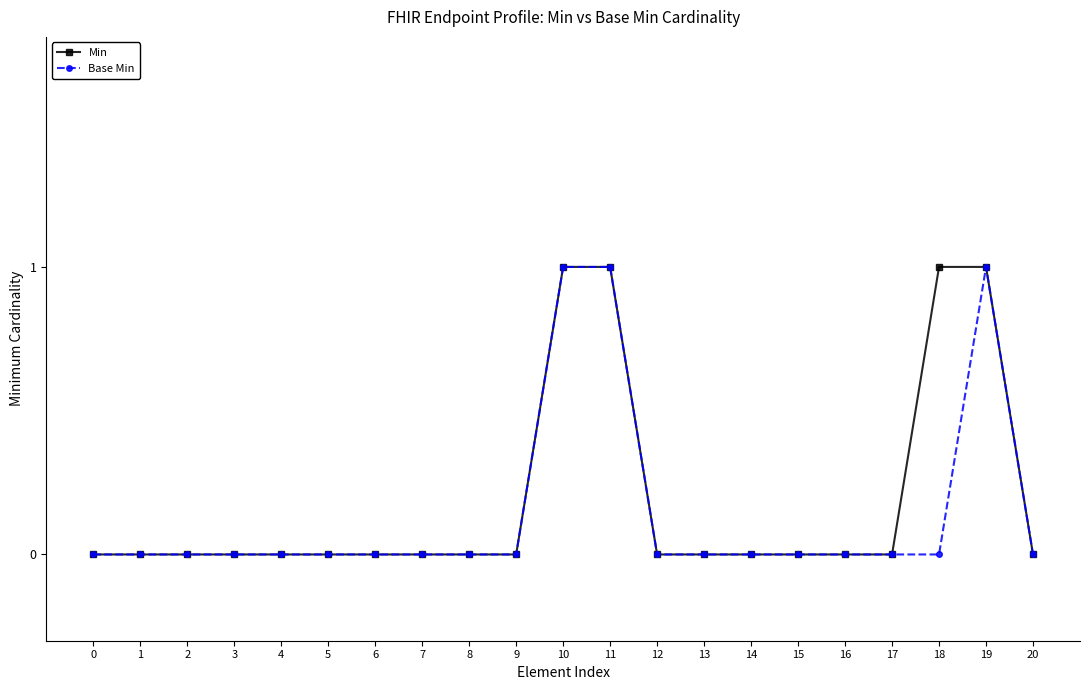

The Min series shows 0 at 12. True or false?

True